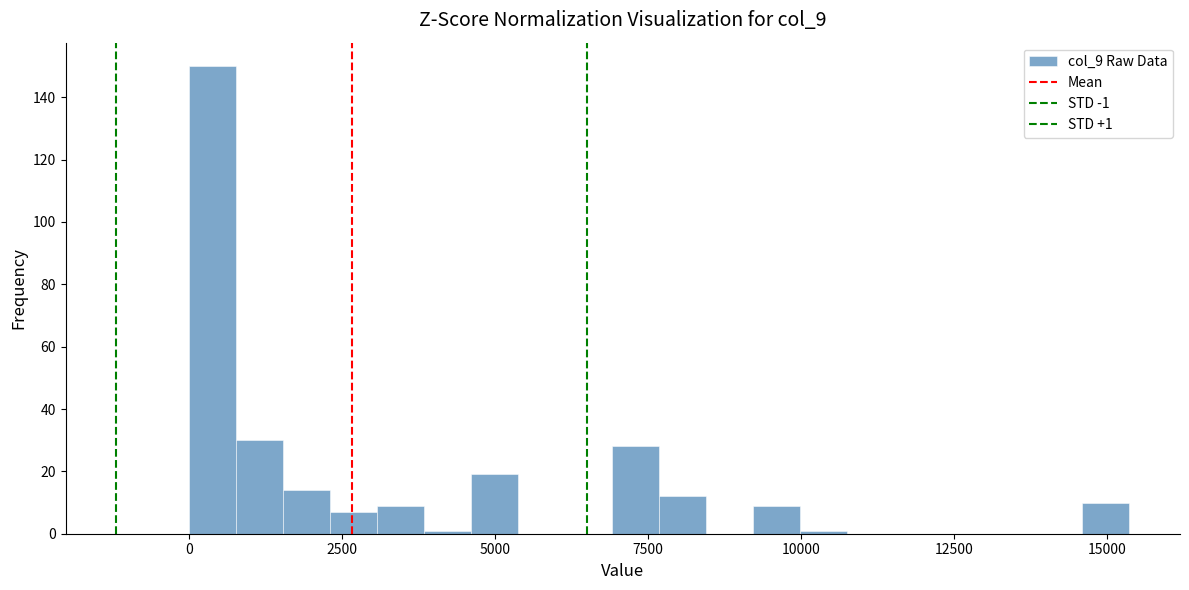

Read against the x-axis, roughly where is the centre of the tallest bar?

500